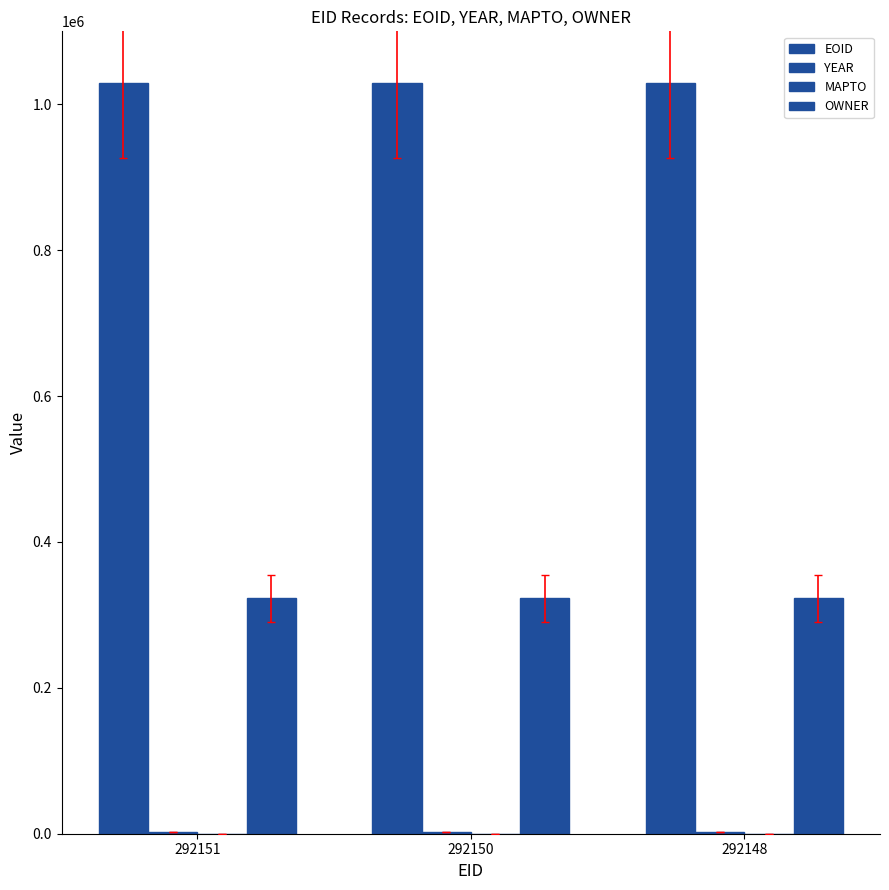

How many groups of bars are there?

3